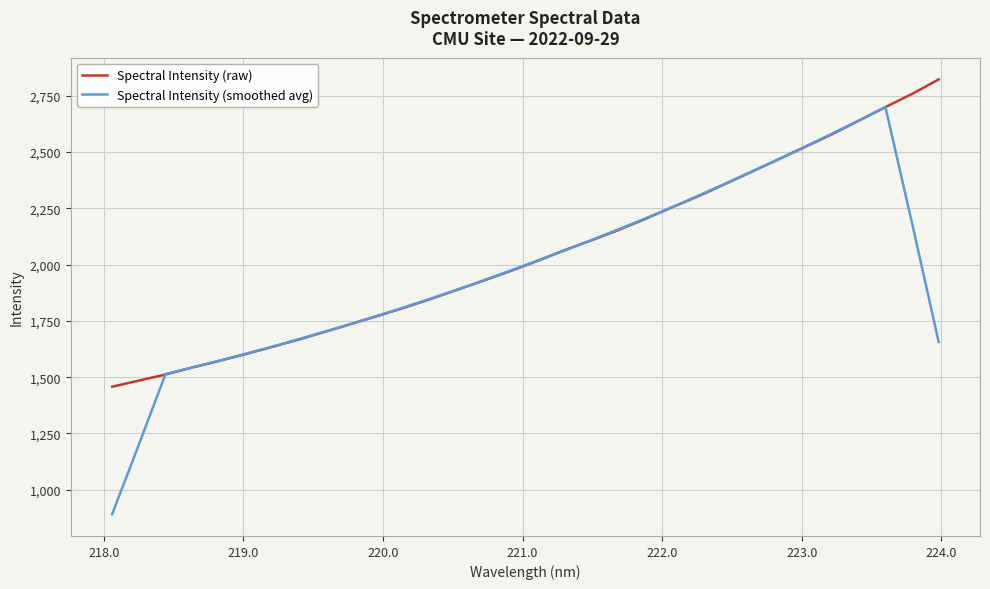

Which series has the largest range (max minus min)?

Spectral Intensity (smoothed avg)